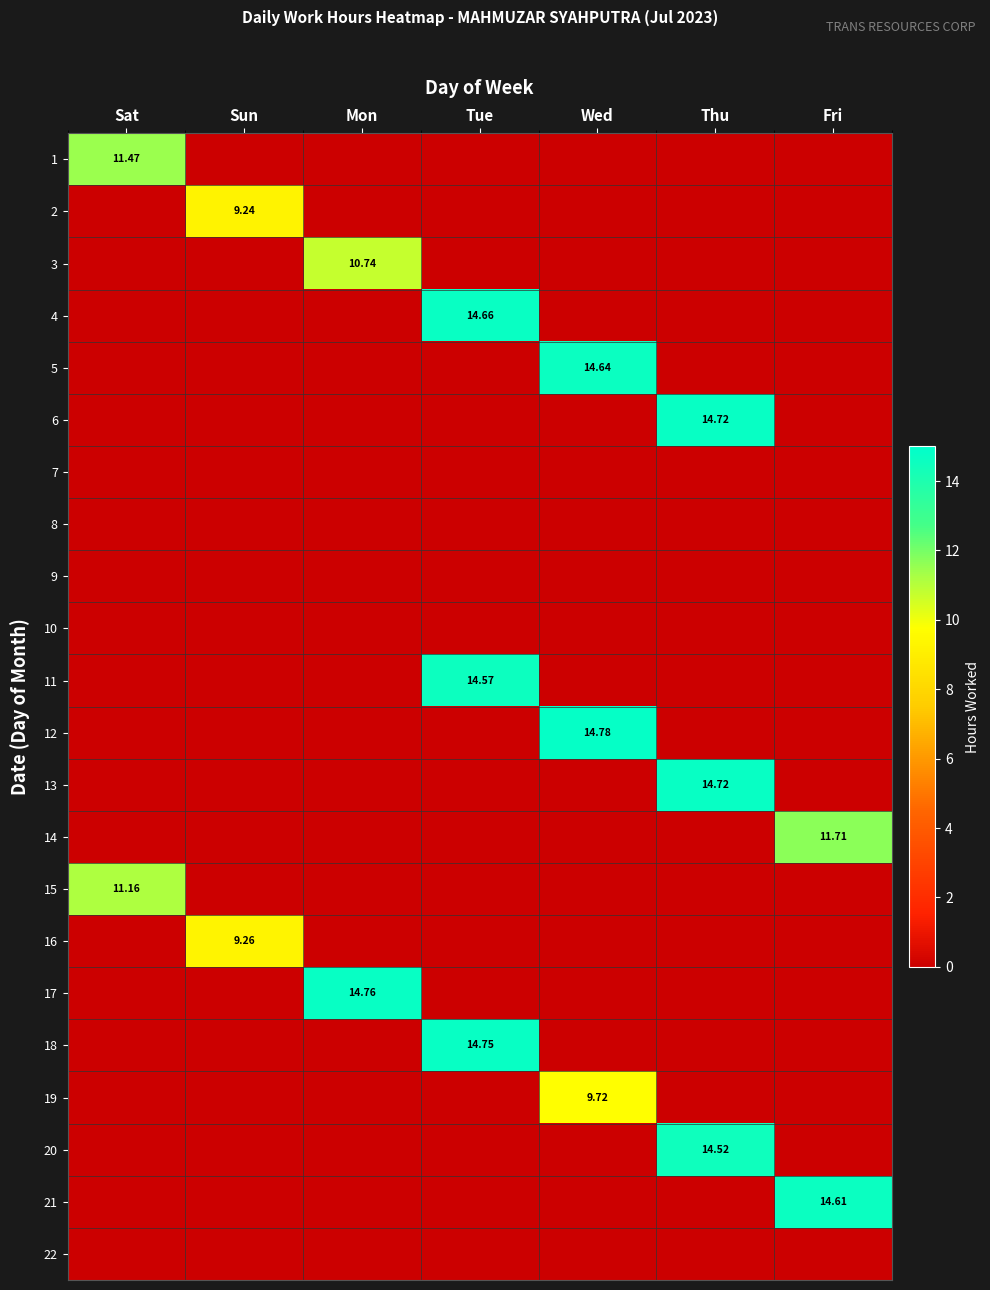

At Tue, list the series in order from largest to smallest.

18, 4, 11, 1, 2, 3, 5, 6, 7, 8, 9, 10, 12, 13, 14, 15, 16, 17, 19, 20, 21, 22